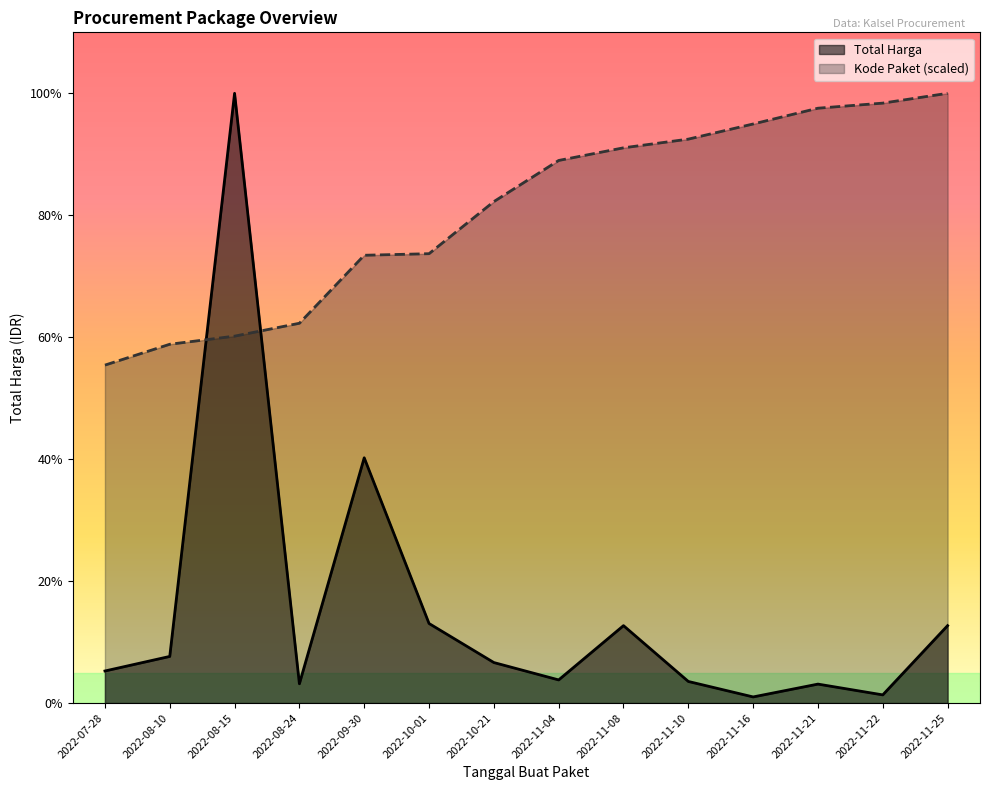

At how many categories does at least one series exceed 58863192?

14